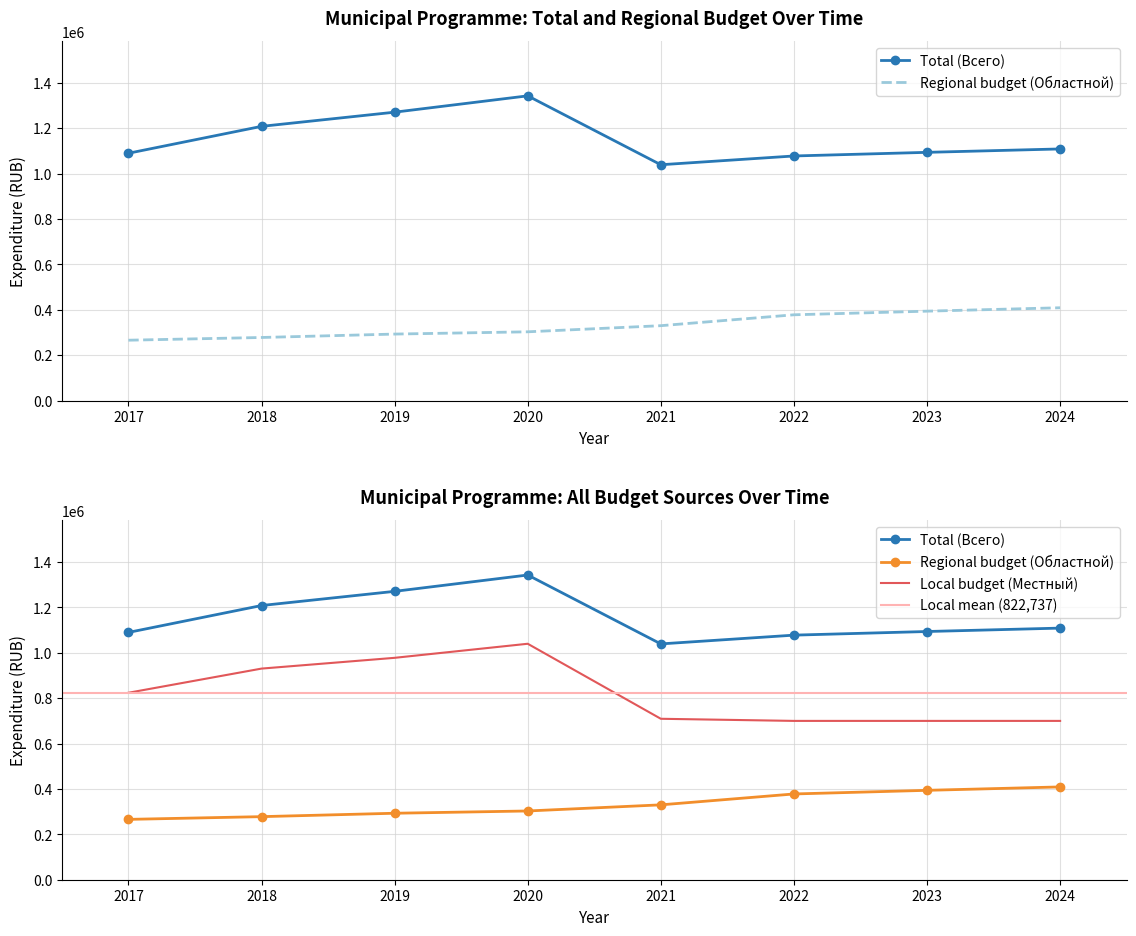

Count the number of data series in this chart.

3